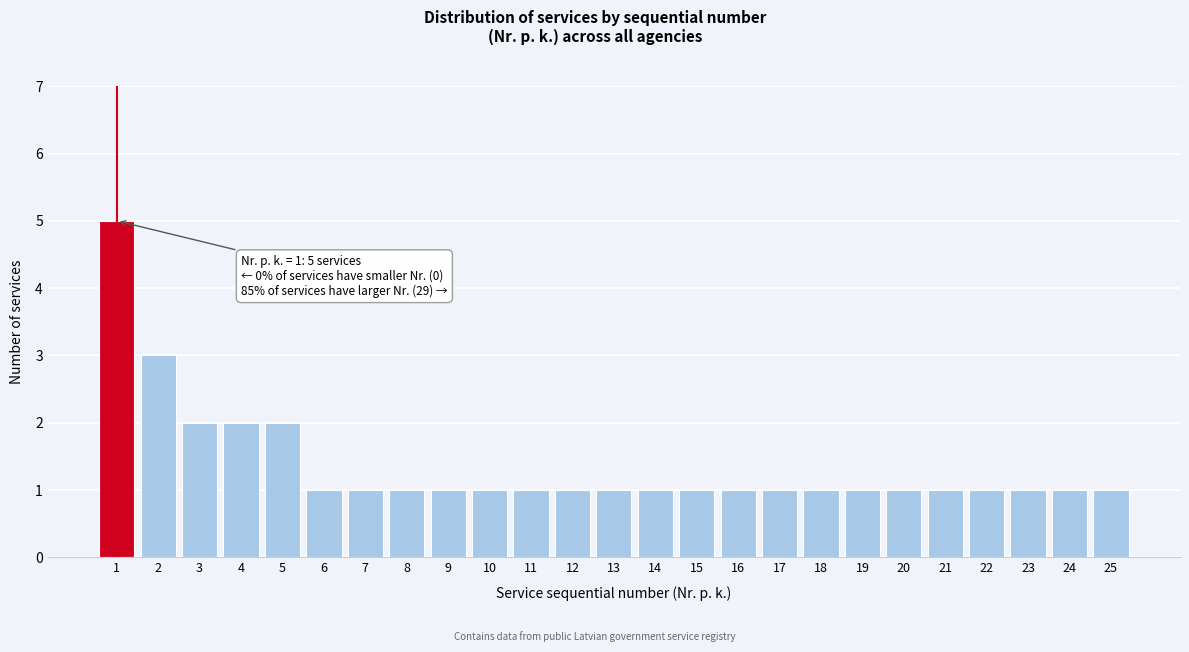

Reading left to right, what are all the values shown in this chart?

5	3	2	2	2	1	1	1	1	1	1	1	1	1	1	1	1	1	1	1	1	1	1	1	1